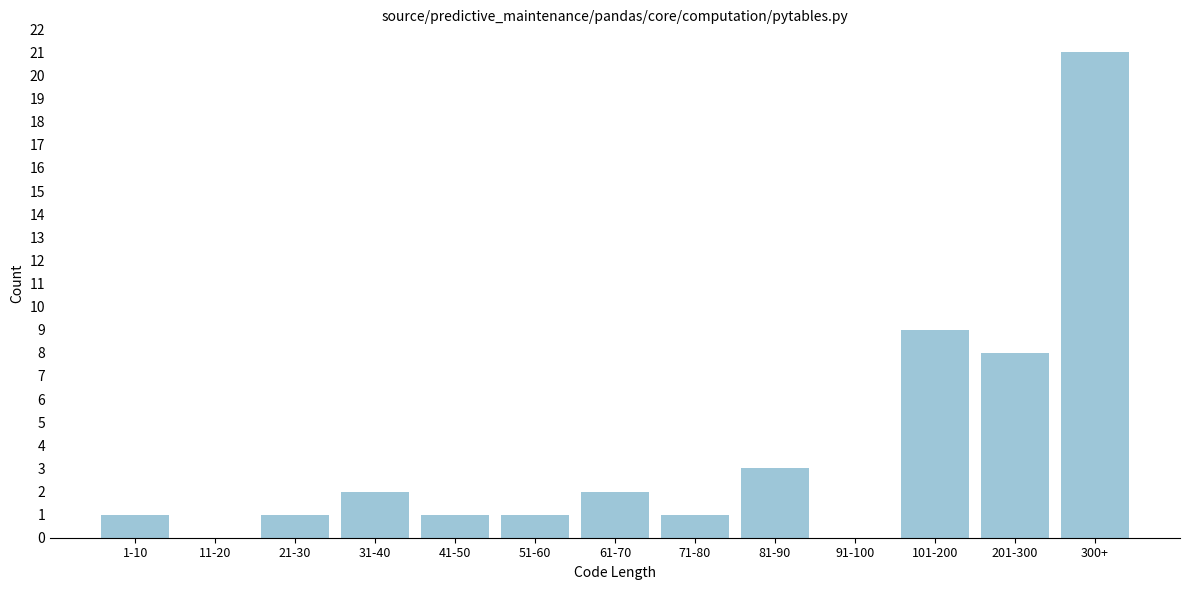

Reading left to right, what are all the values shown in this chart?

1-10=1	11-20=0	21-30=1	31-40=2	41-50=1	51-60=1	61-70=2	71-80=1	81-90=3	91-100=0	101-200=9	201-300=8	300+=21